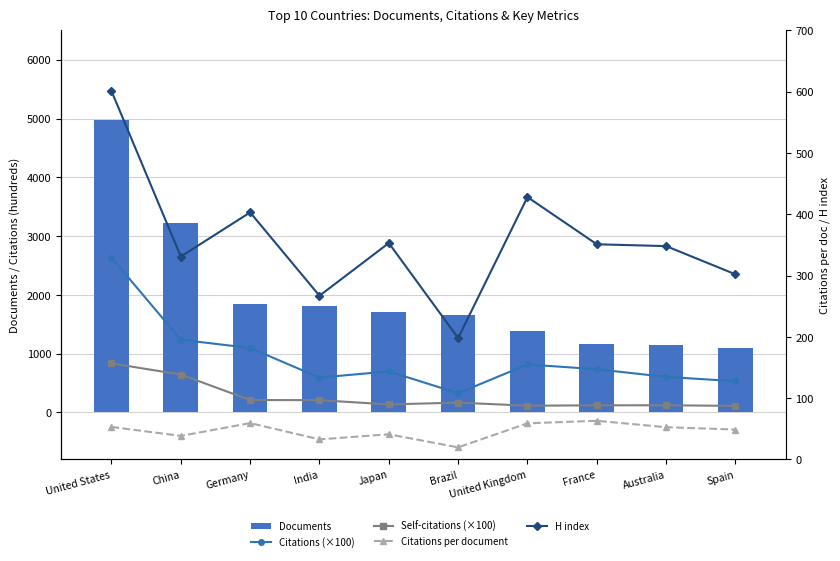

At which label does H index reach its peak?

United States